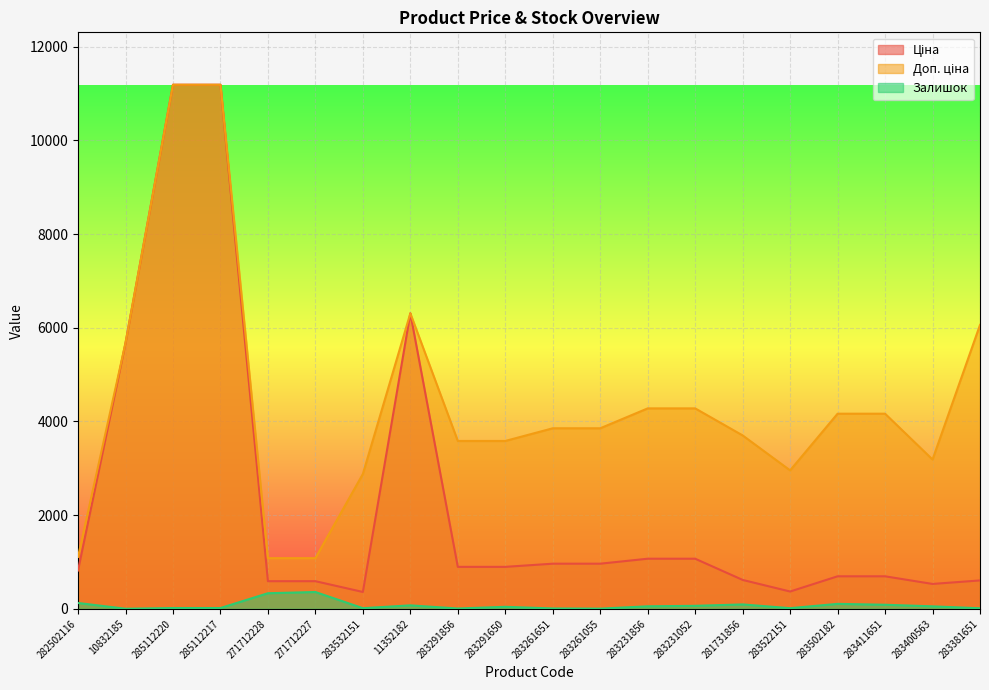

The Ціна series shows 694.3 at 283502182. True or false?

True